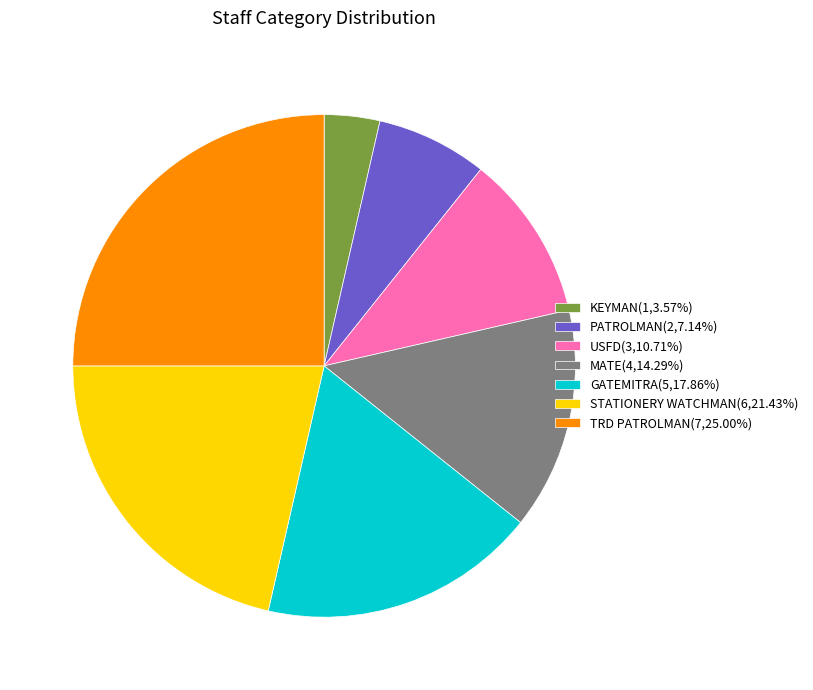

Between USFD and TRD PATROLMAN, which is larger?

TRD PATROLMAN